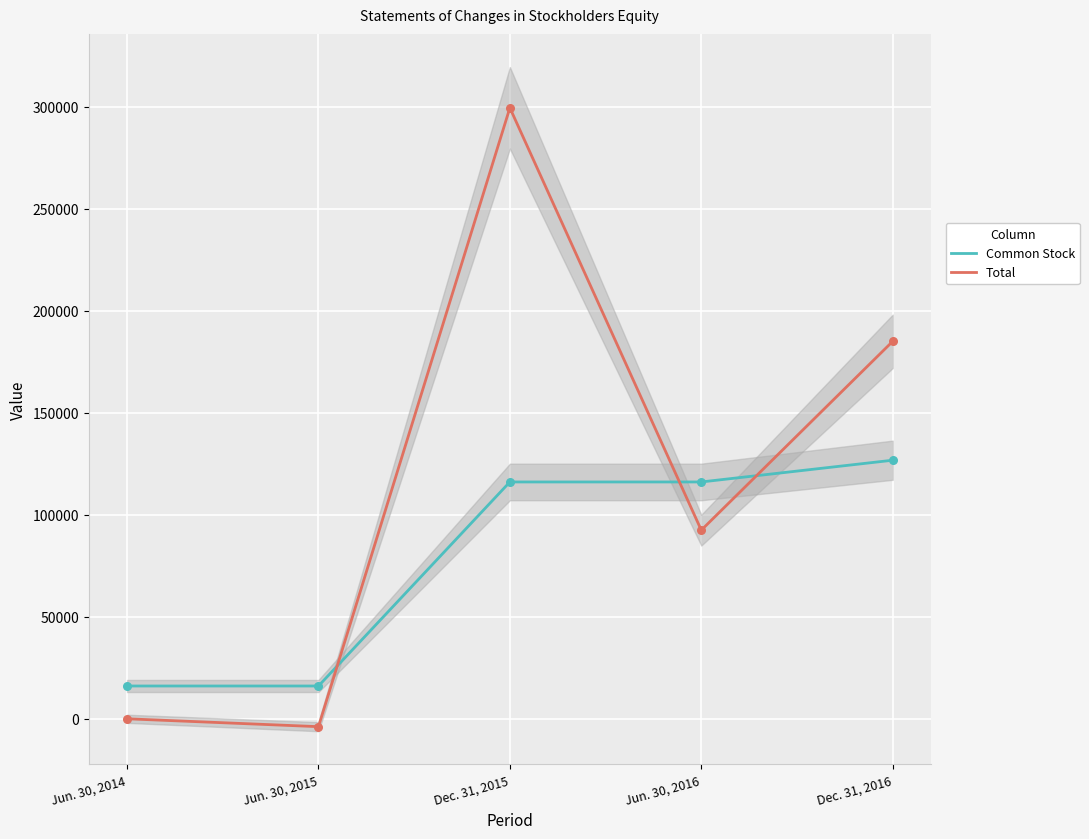

What is the total value across all series at Jun. 30, 2014?

16076